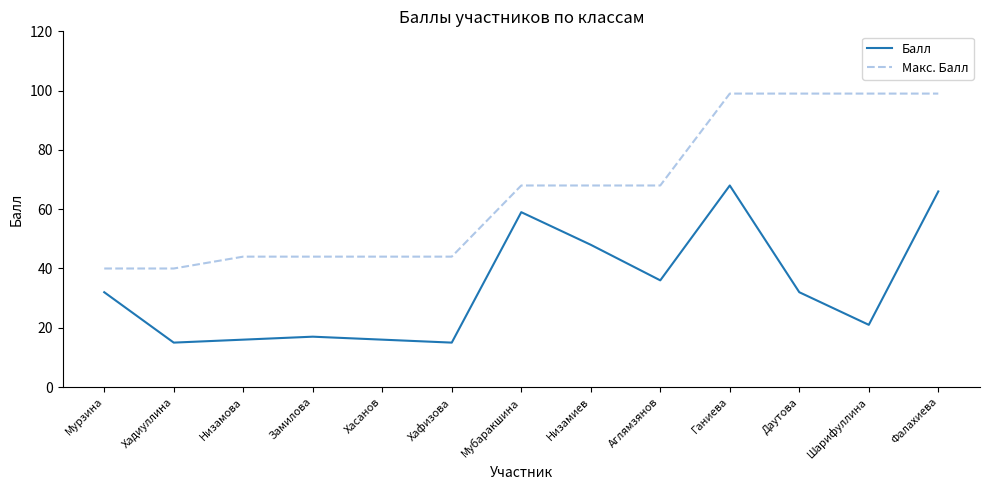

How many distinct data groups are displayed?

2